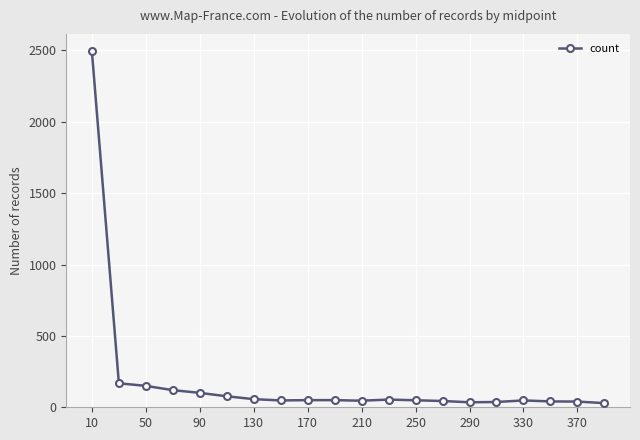

What is the sum of all values?

3737